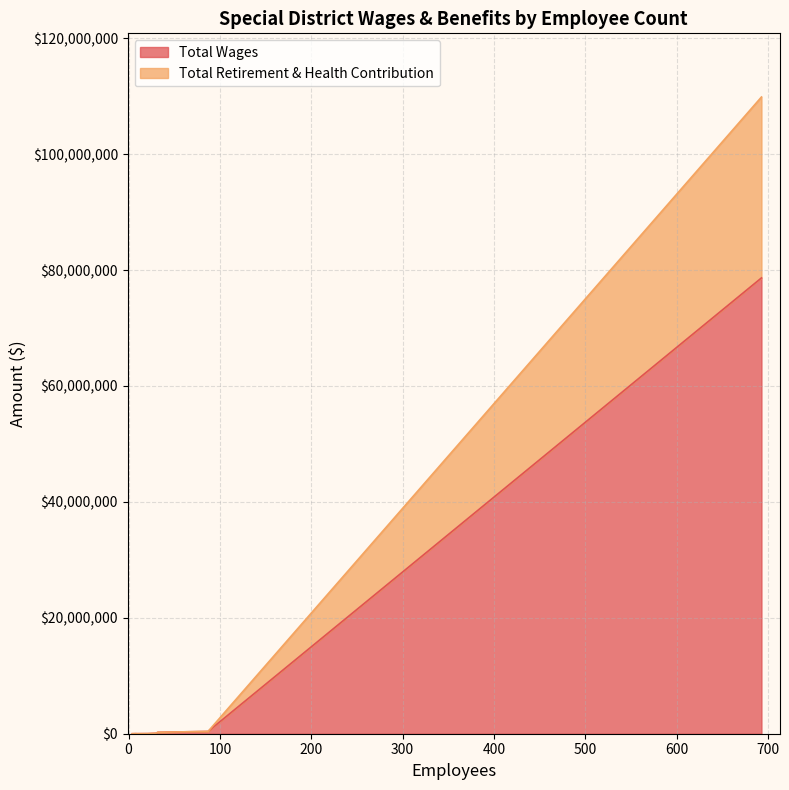

True or false: Total Wages and Total Retirement & Health Contribution cross at least once.

False